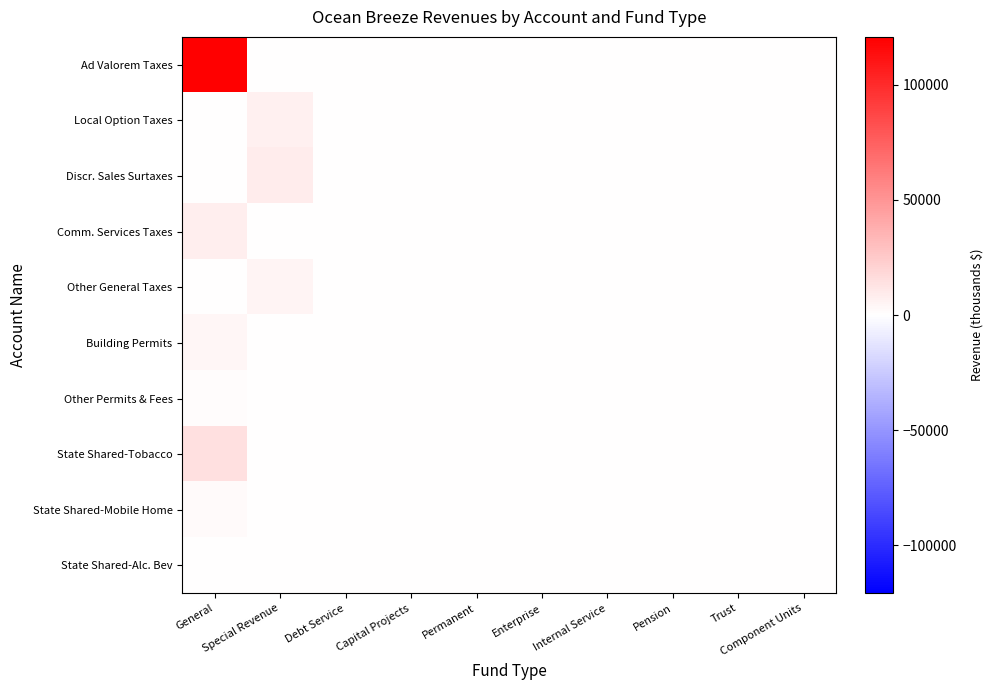

Which series has the widest spread of values?

Ad Valorem Taxes